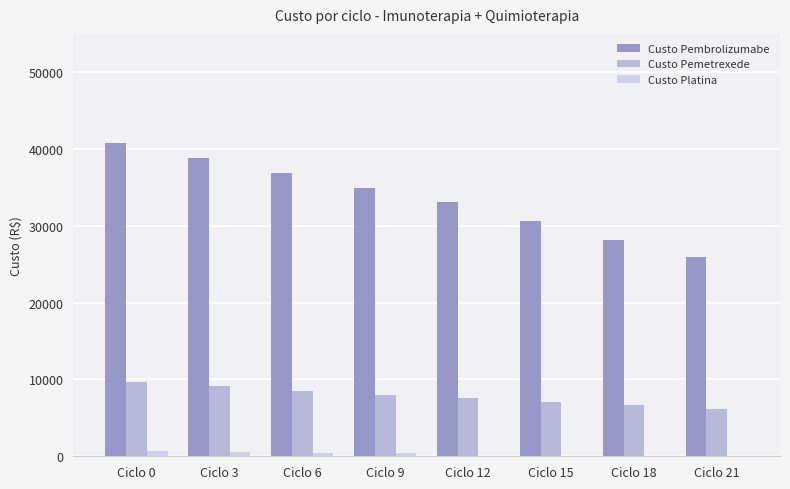

List the labels in order of Custo Pembrolizumabe value, smallest first.

Ciclo 21, Ciclo 18, Ciclo 15, Ciclo 12, Ciclo 9, Ciclo 6, Ciclo 3, Ciclo 0